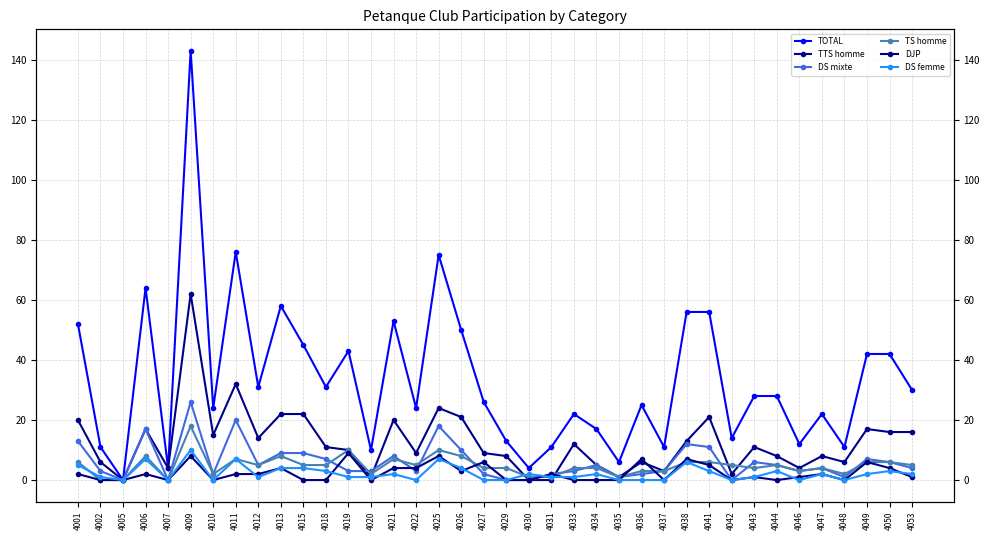

How many times do DS mixte and TS homme cross each other?

11